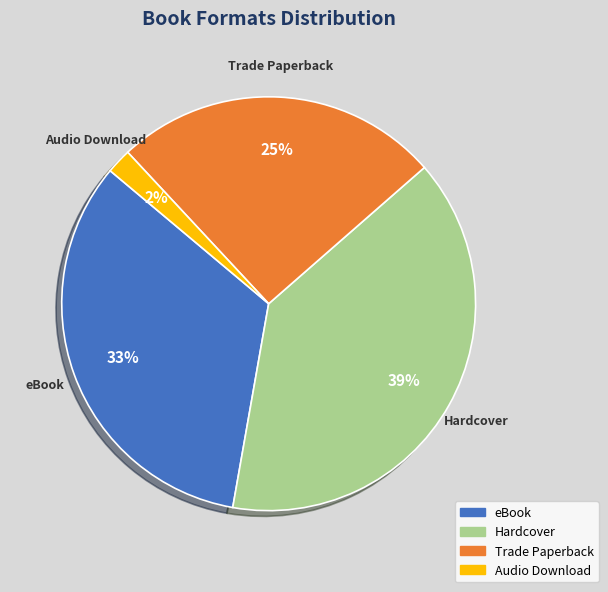

Rank the categories by value from highest to lowest.

Hardcover, eBook, Trade Paperback, Audio Download